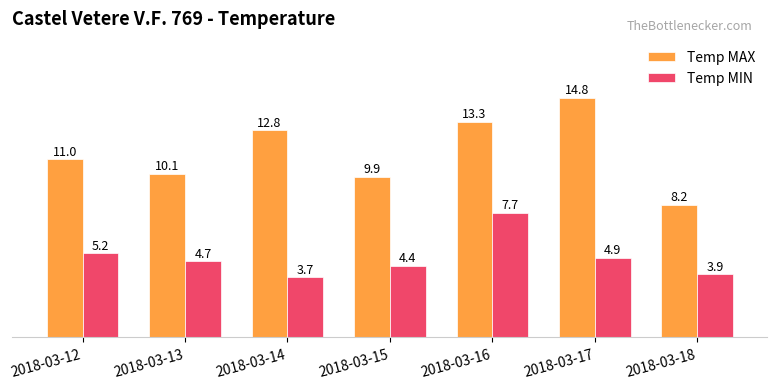

What is the approximate value of Temp MAX at 2018-03-12?

11.0